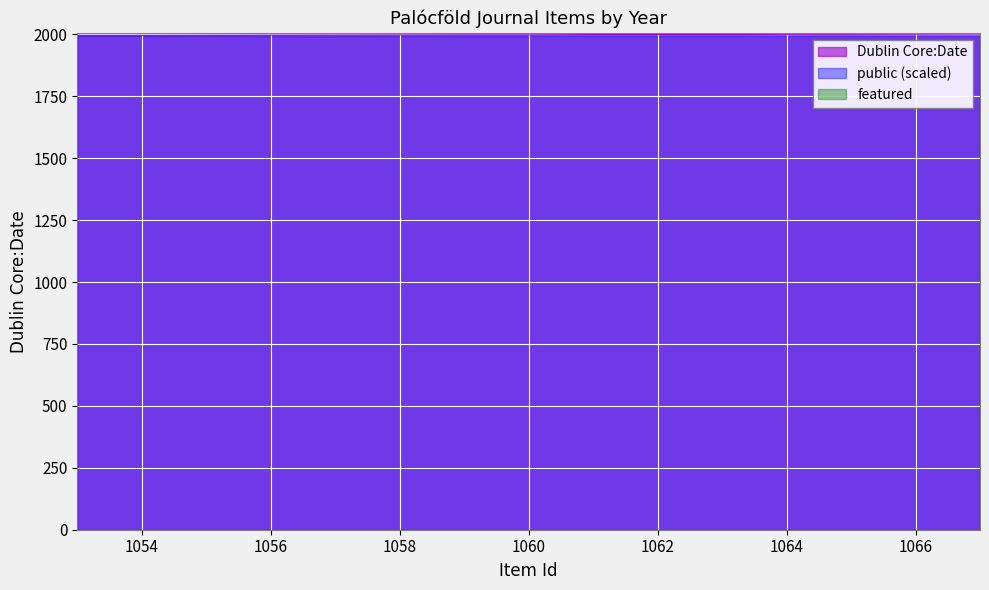

How many interior local valleys (lower than both neighbors) does the data have?

2